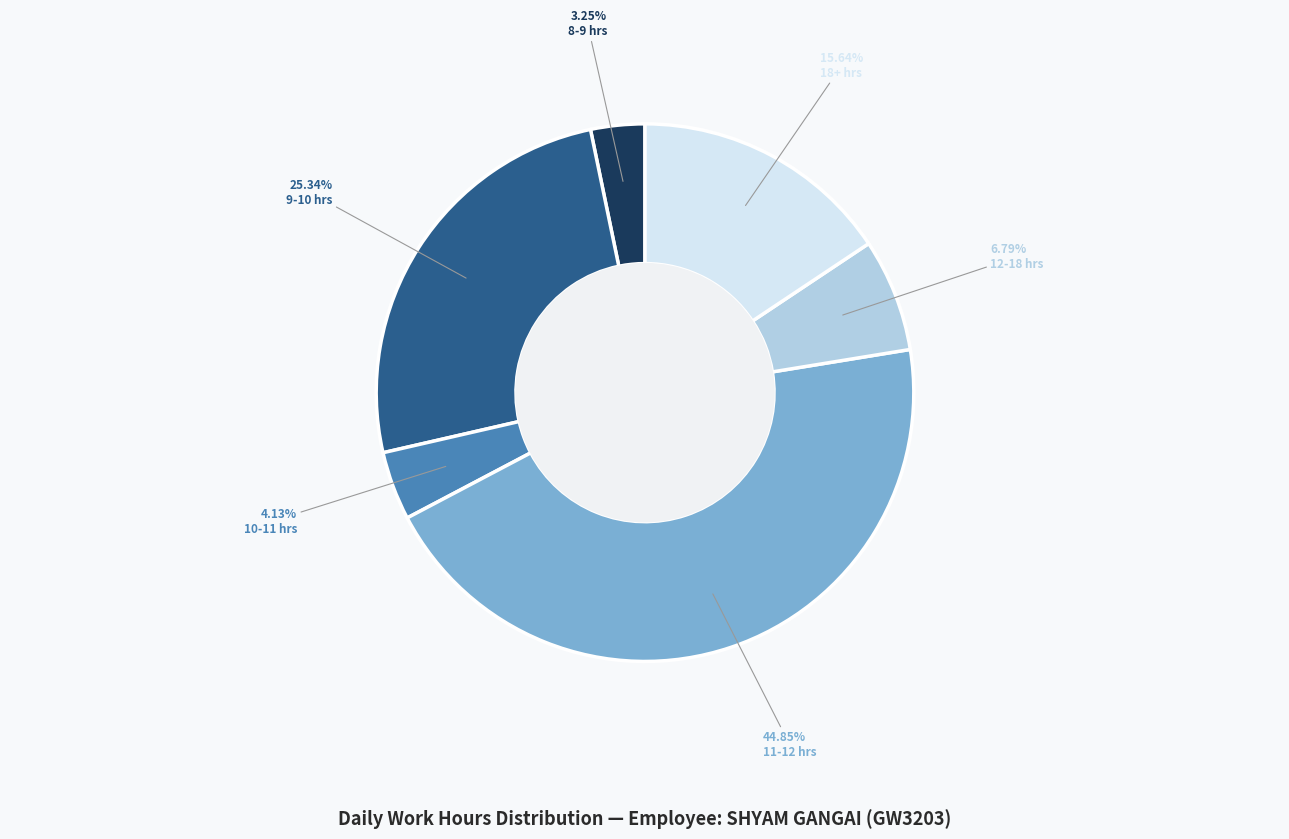

Is there a majority slice in this chart?

No